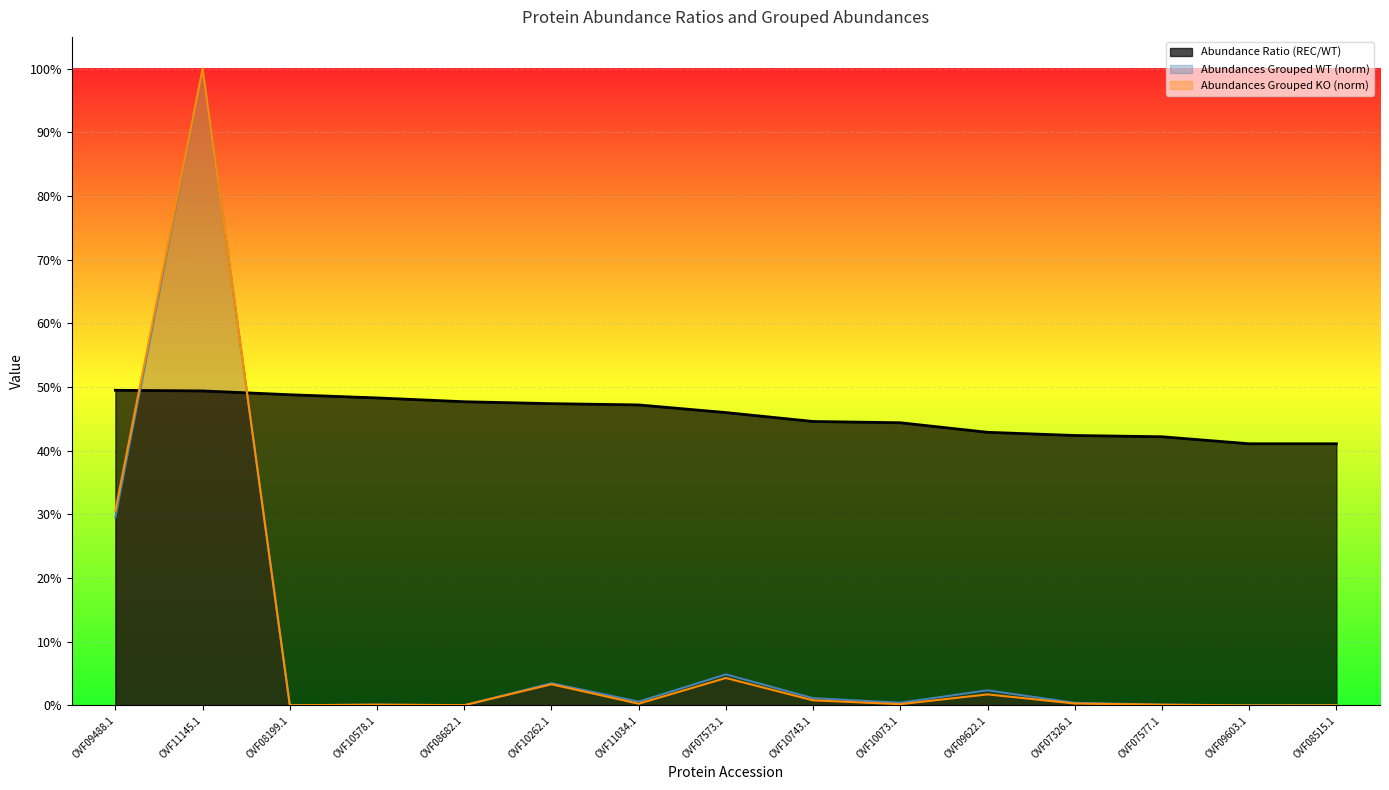

How many lines are shown in the chart?

3